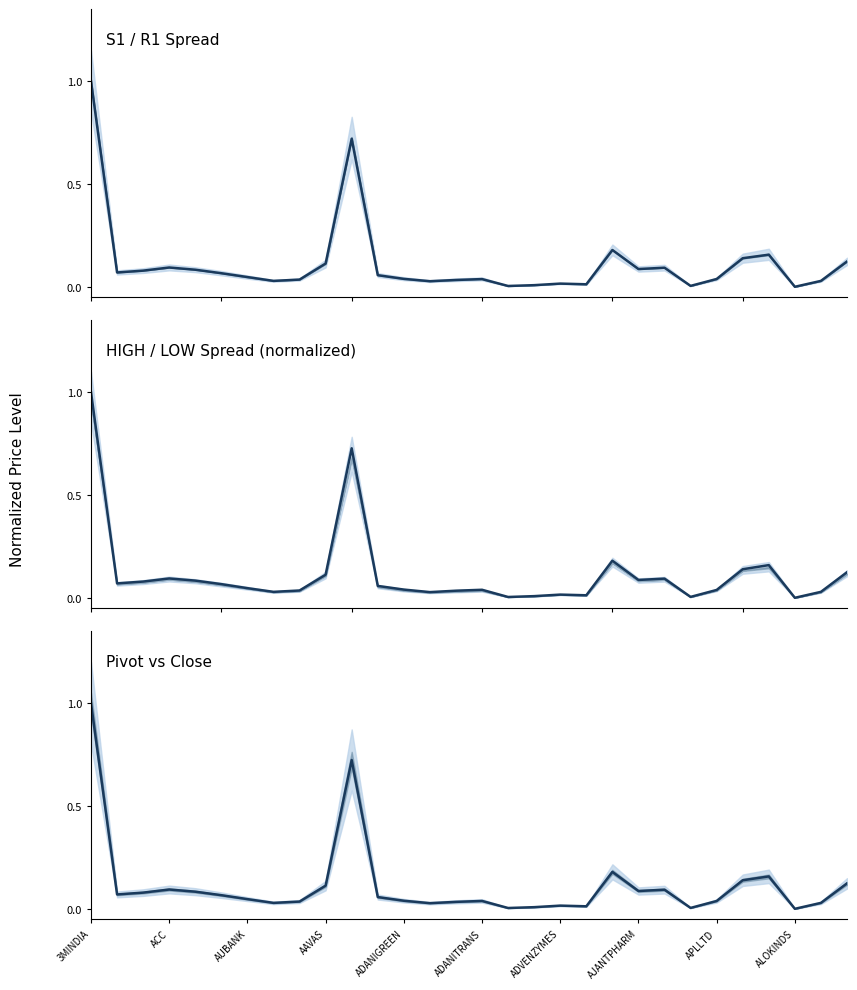

Where is the data nearest to the value 0?

ALOKINDS